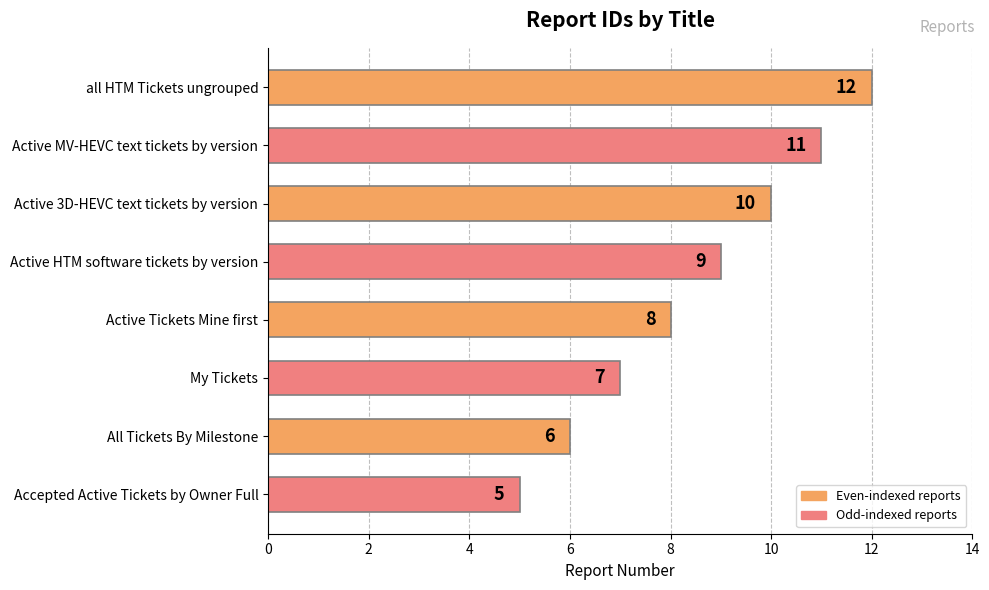

What is the greatest value displayed?

12